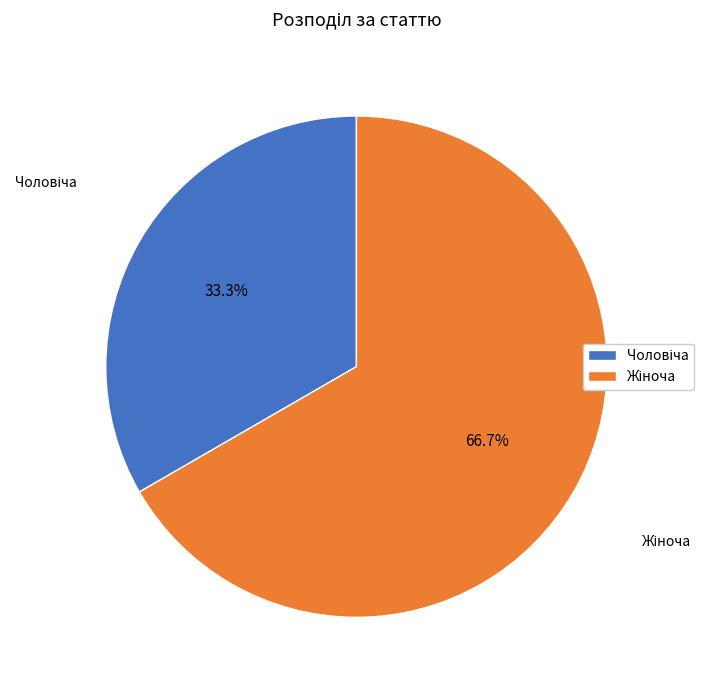

Is there any slice that represents more than half of the pie?

Yes